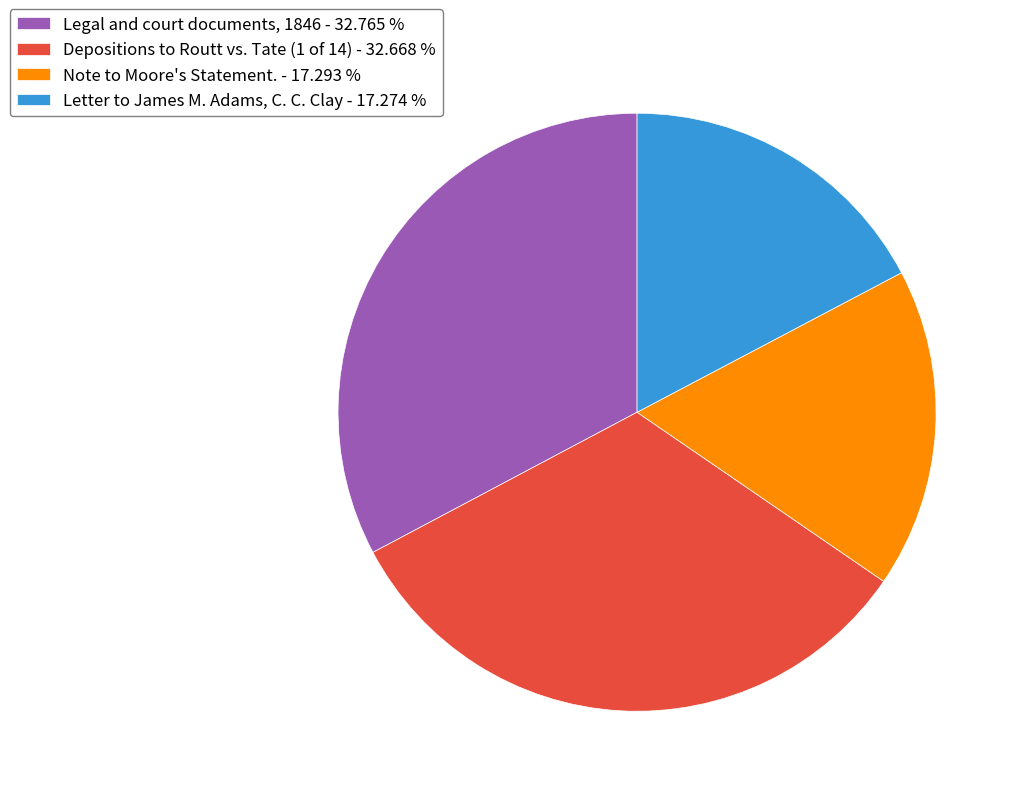

Do Note to Moore's Statement. - 17.293 % and Letter to James M. Adams, C. C. Clay - 17.274 % together represent more than half of the pie?

No